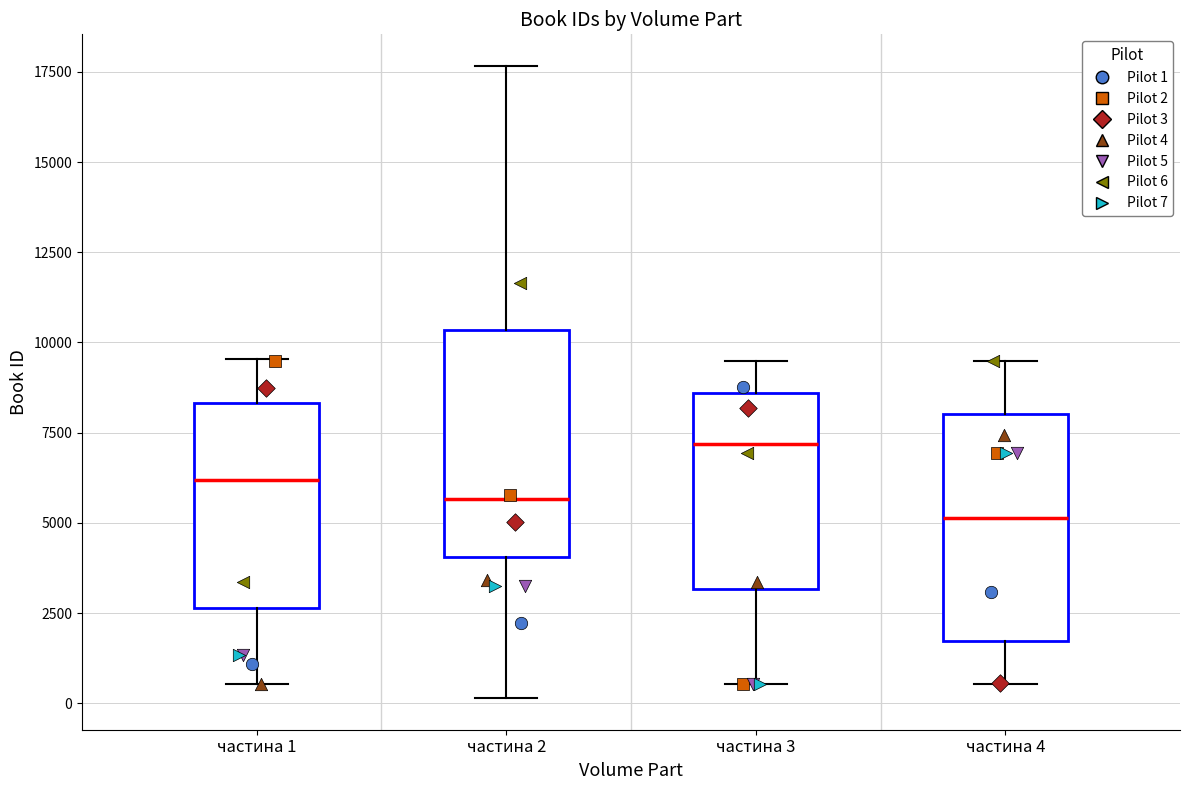

Where is the upper edge of the box for частина 1 on the y-axis? The values are not printed on the chart, so give them approximately, as read against the axis.

8500